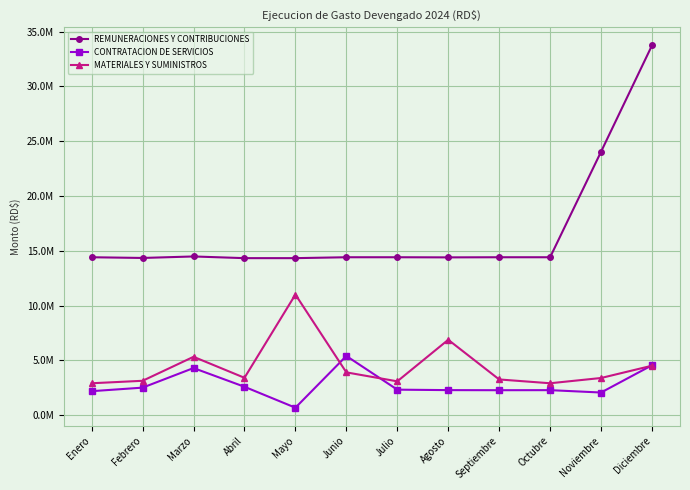

Which category has the lowest value across all series?

Mayo